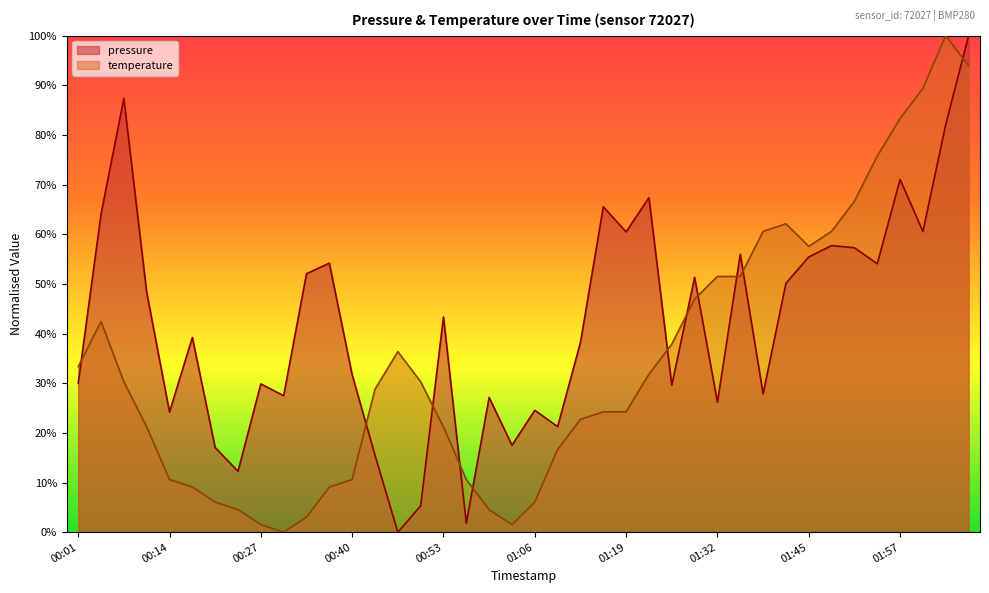

What is the difference between the highest and lowest values at 00:59?

22.6